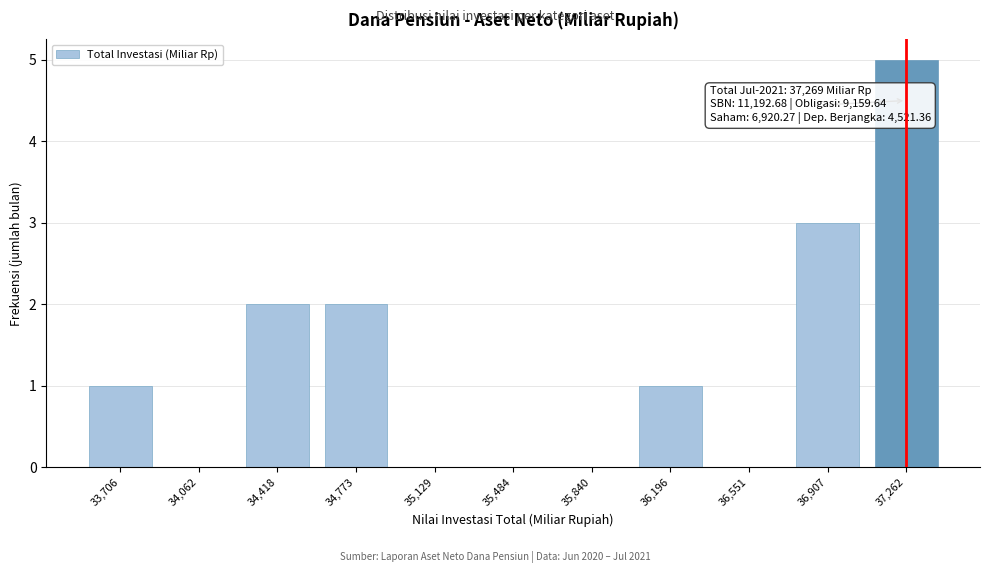

Reading left to right, what are all the values shown in this chart?

33,706=1	34,062=0	34,418=2	34,773=2	35,129=0	35,484=0	35,840=0	36,196=1	36,551=0	36,907=3	37,262=5